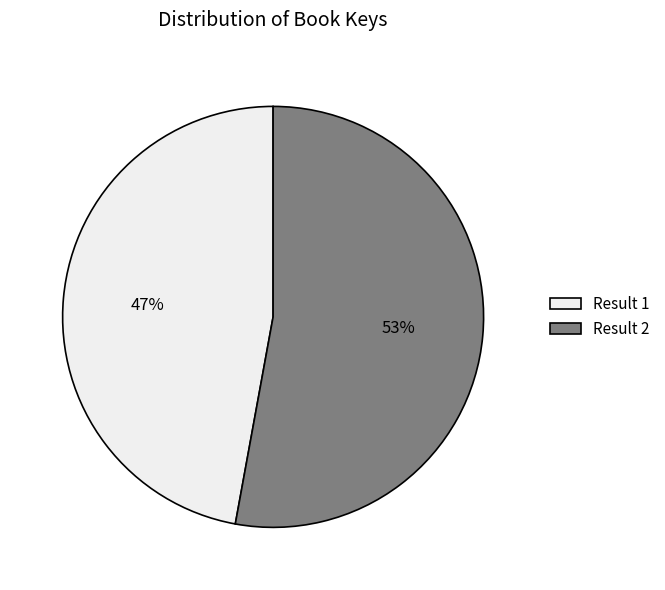

Does any single category account for the majority?

Yes